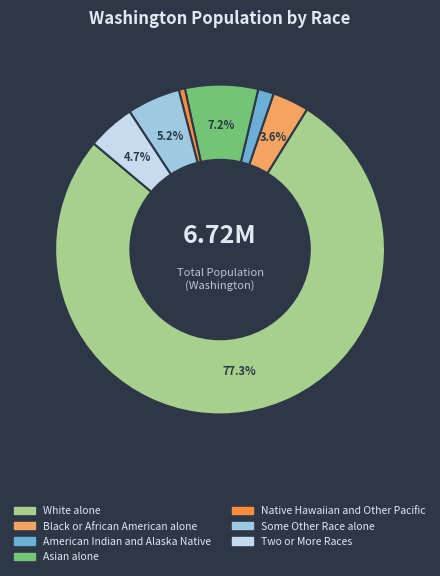

To the nearest percent, what percentage of the pie is Some Other Race alone?

5%